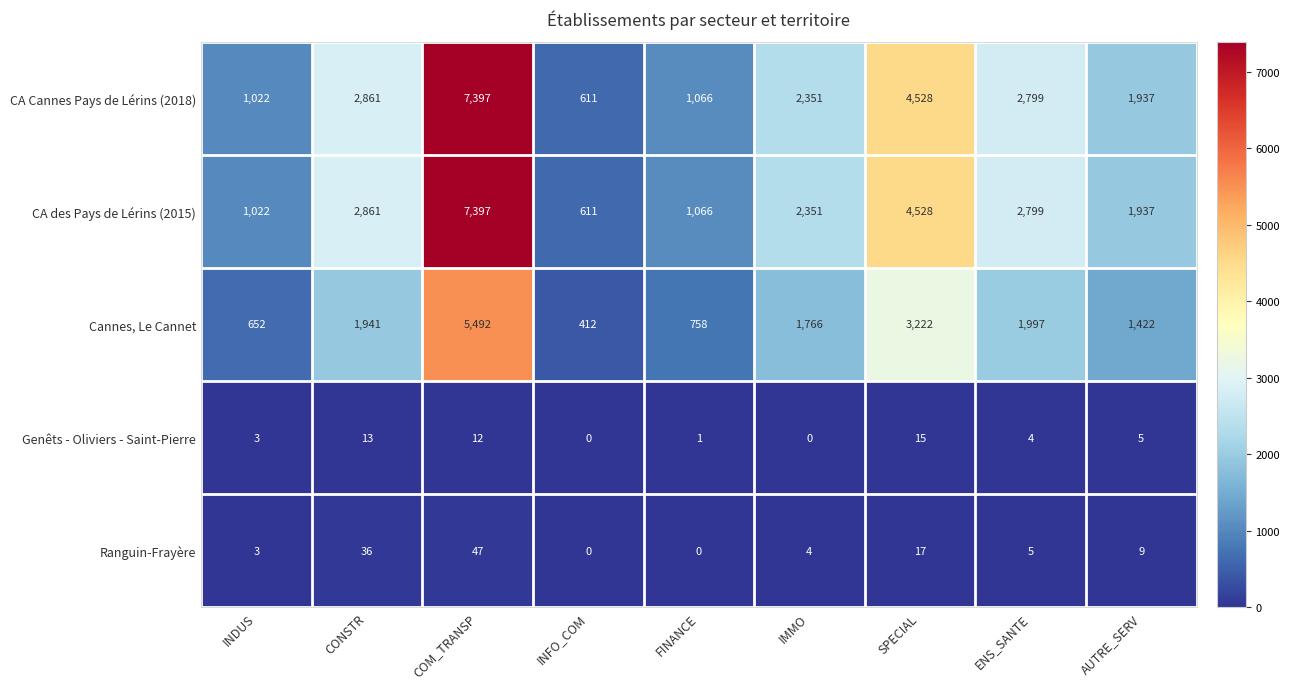

What is the difference between the highest and lowest values at CONSTR?

2848